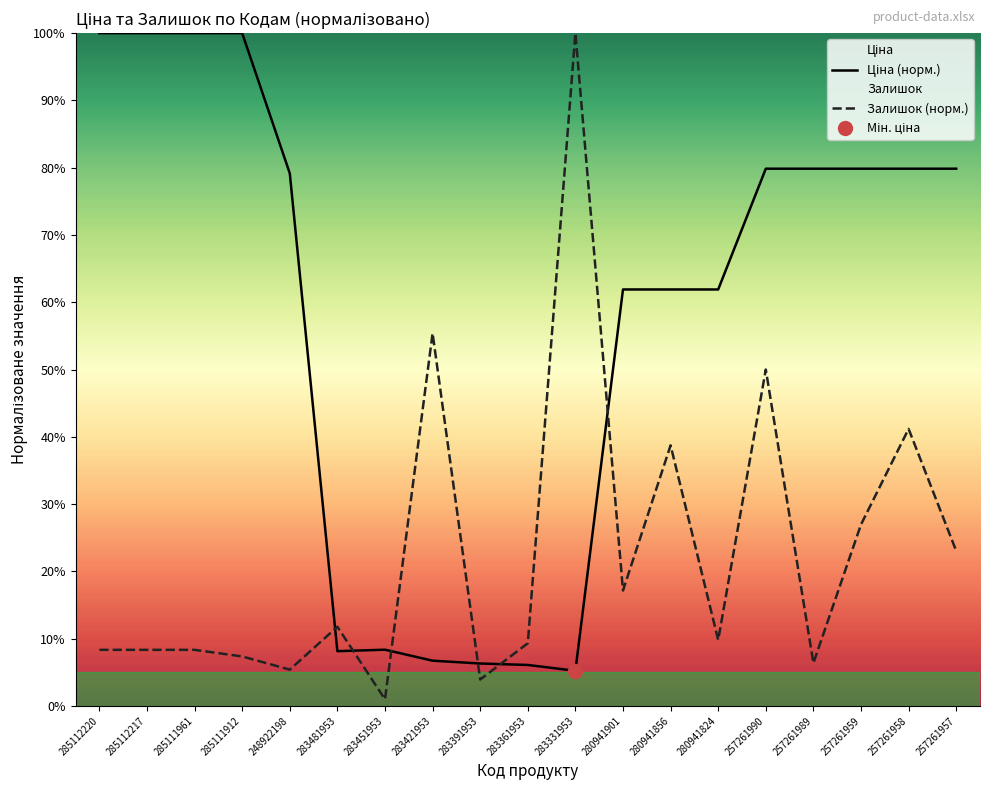

At which category is the sum across all series the highest?

257261990